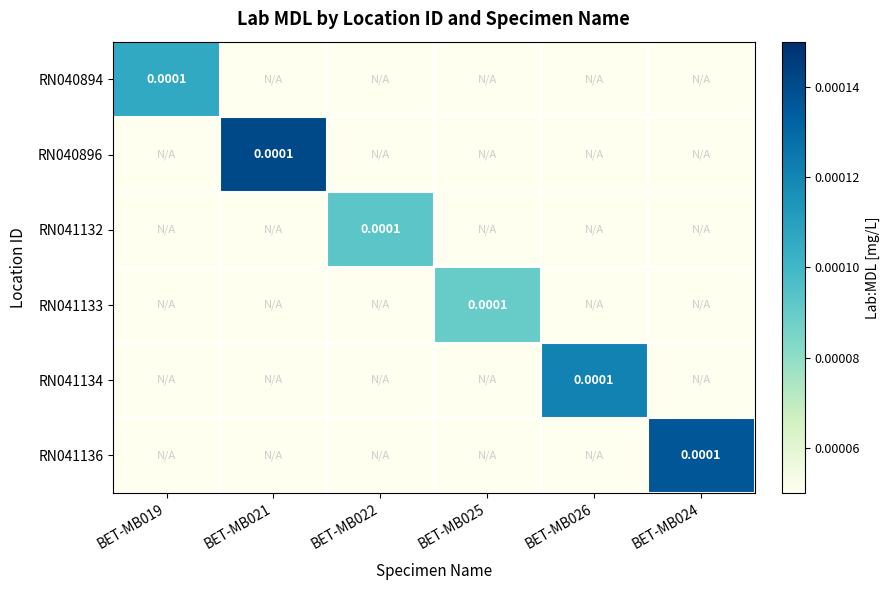

Which series has the largest total across all categories?

RN040896